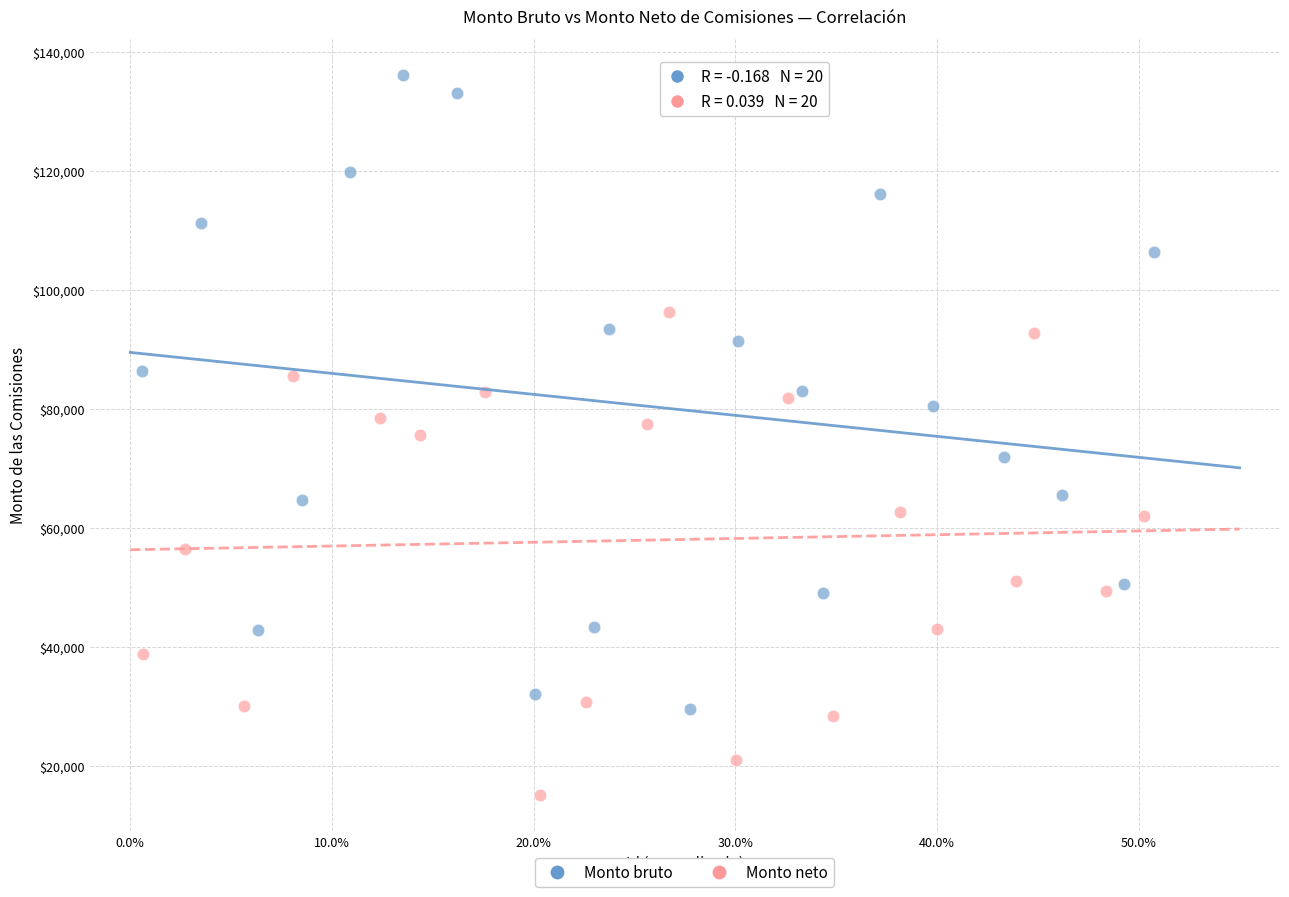

Which series reaches the maximum Y coordinate?

Monto bruto